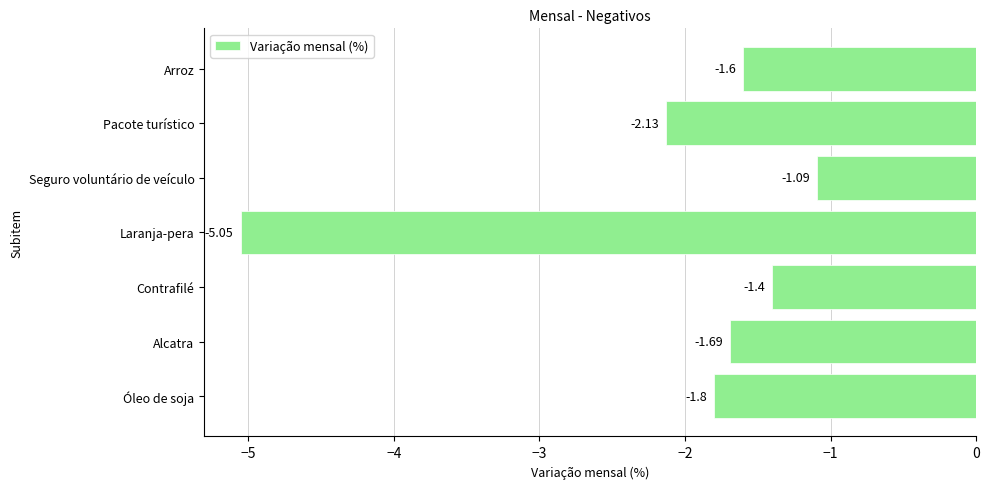

At which category does the chart reach its peak across all series?

Seguro voluntário de veículo